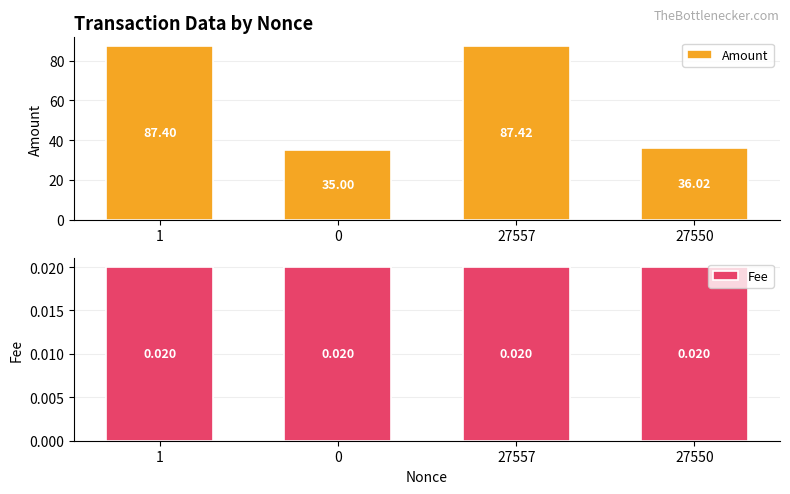

What position from the right is 1?

4